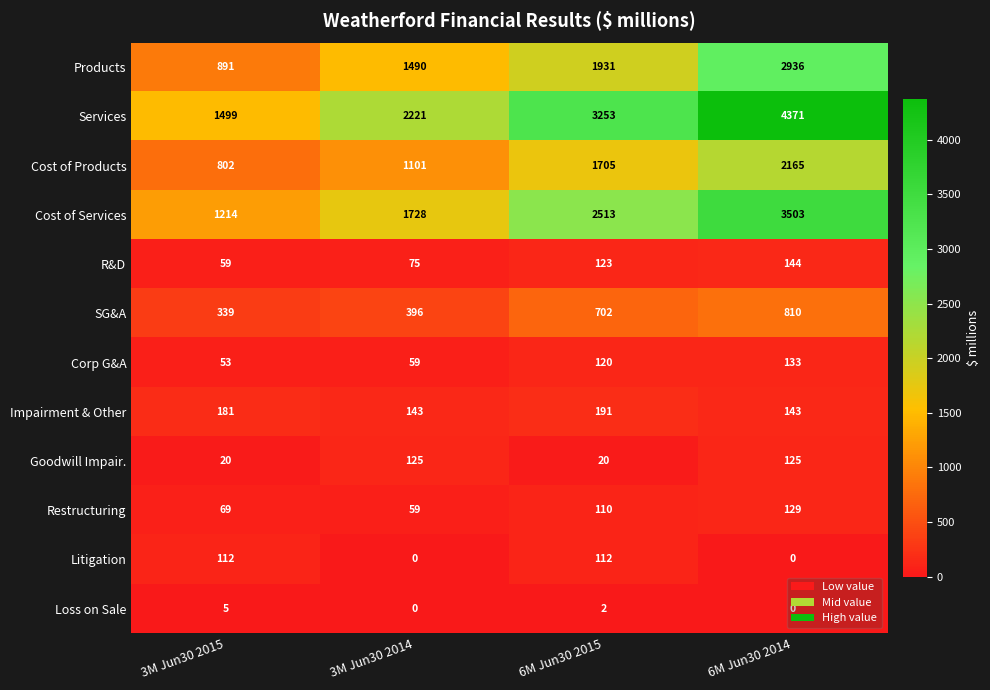

Which series changed the most between 3M Jun30 2014 and 6M Jun30 2014?

Services